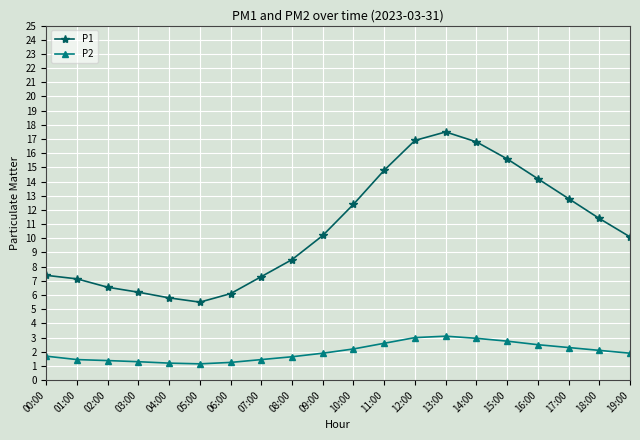

Is it true that P2 equals 2.1 at 18:00?

True